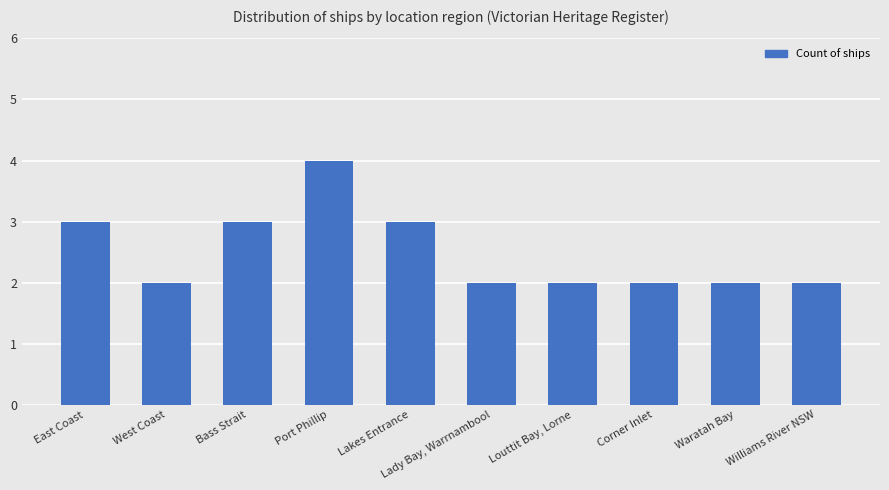

Which has a higher value, Lakes Entrance or Corner Inlet?

Lakes Entrance